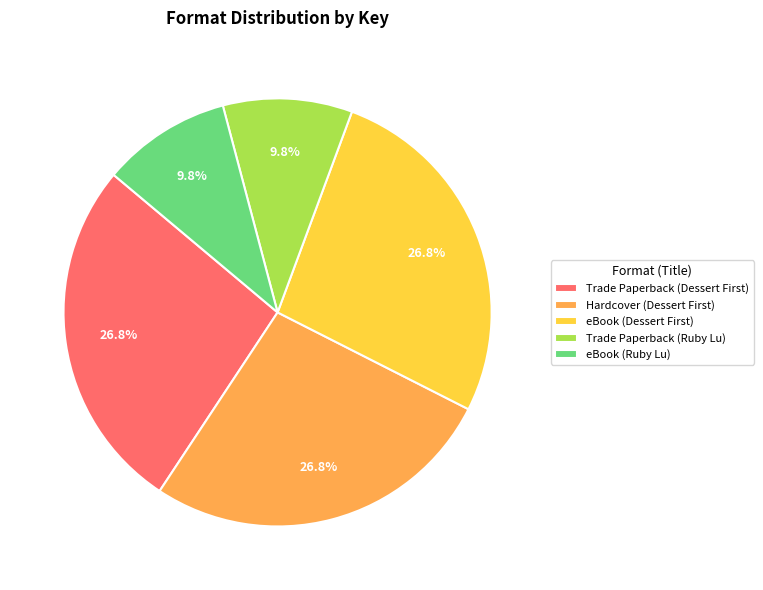

What percentage is NOT represented by eBook (Ruby Lu)?

90.2%